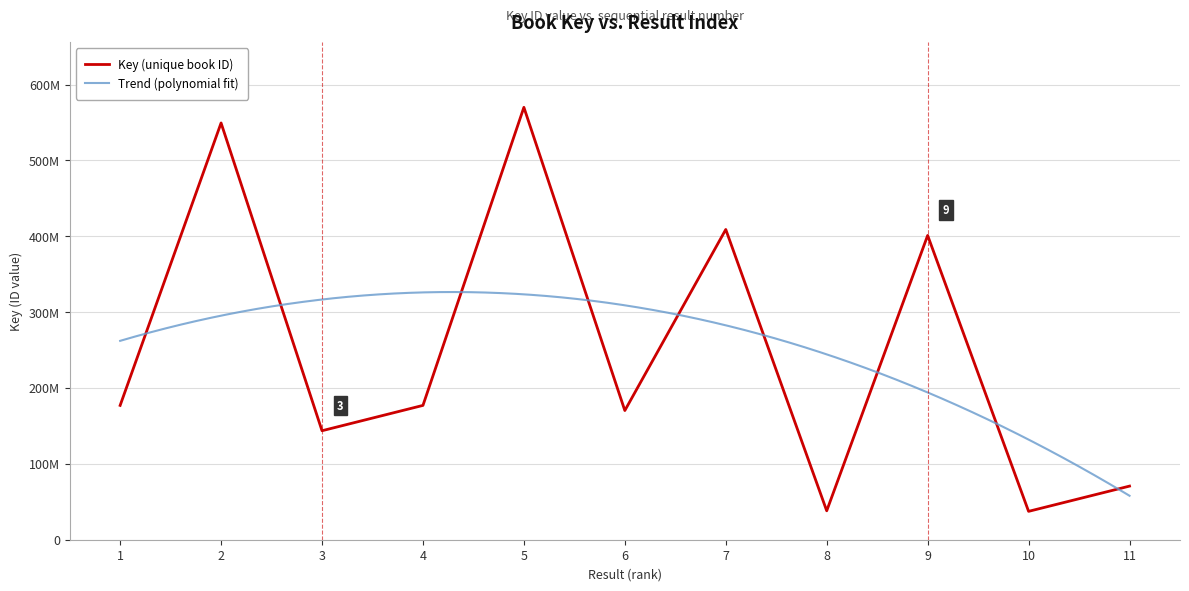

What is the sum of all values?

2743544589